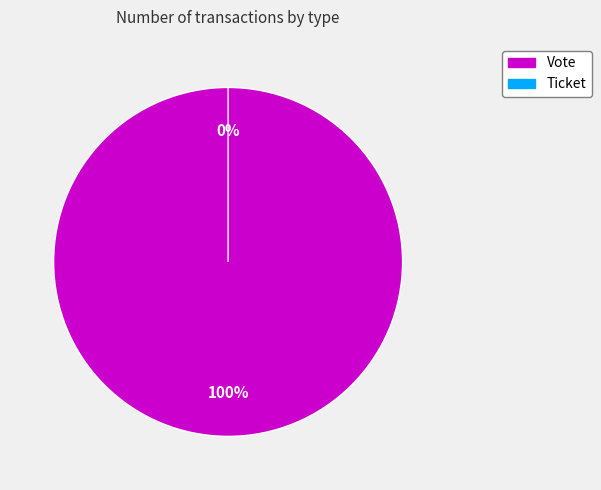

Does Vote represent more than half of the total?

Yes